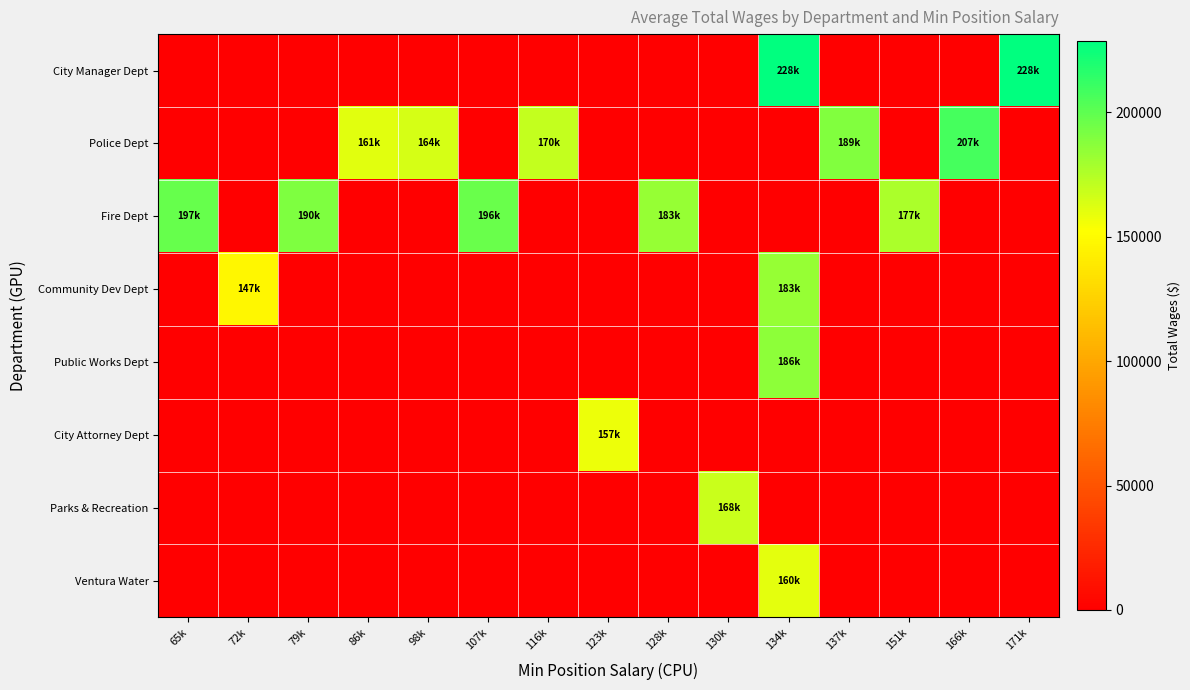

What is the total value across all series at 79k?

190851